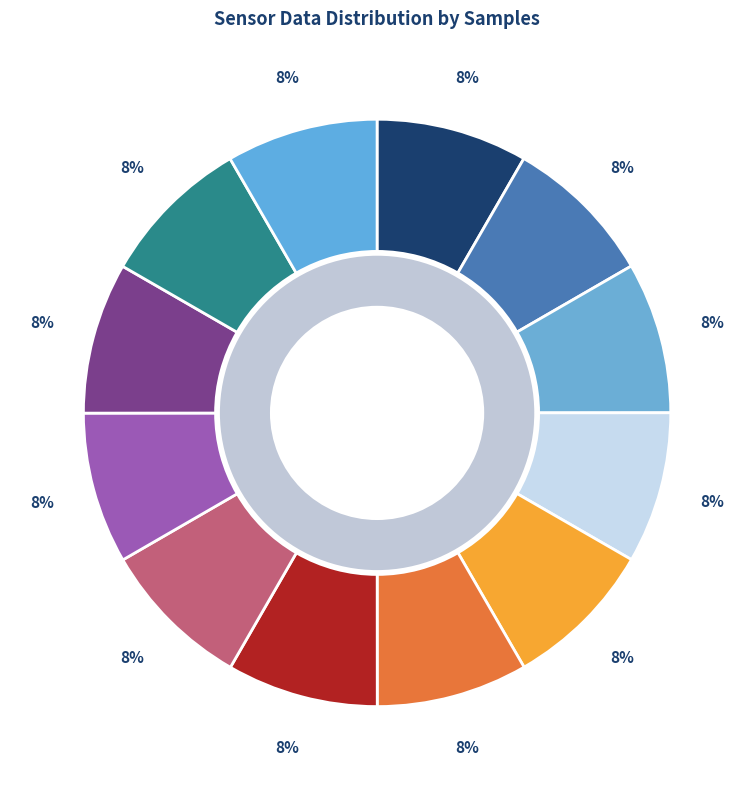

To the nearest percent, what portion does 33 represent?

8%